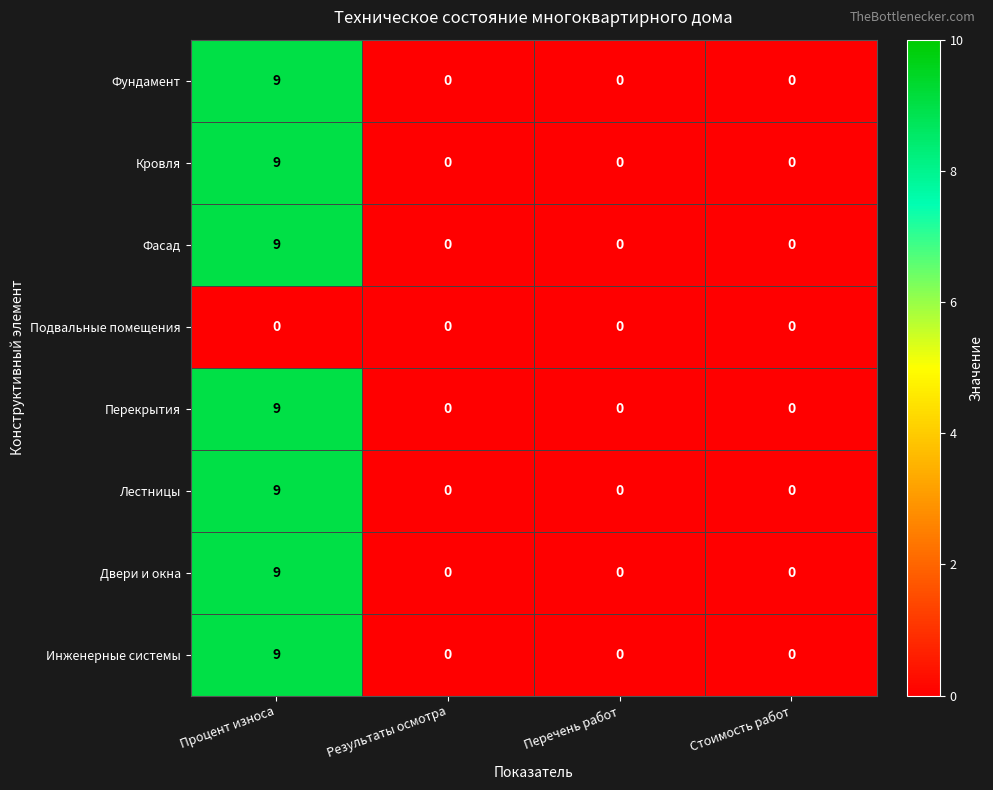

Count the Фундамент values in the range 0 to 9.

4